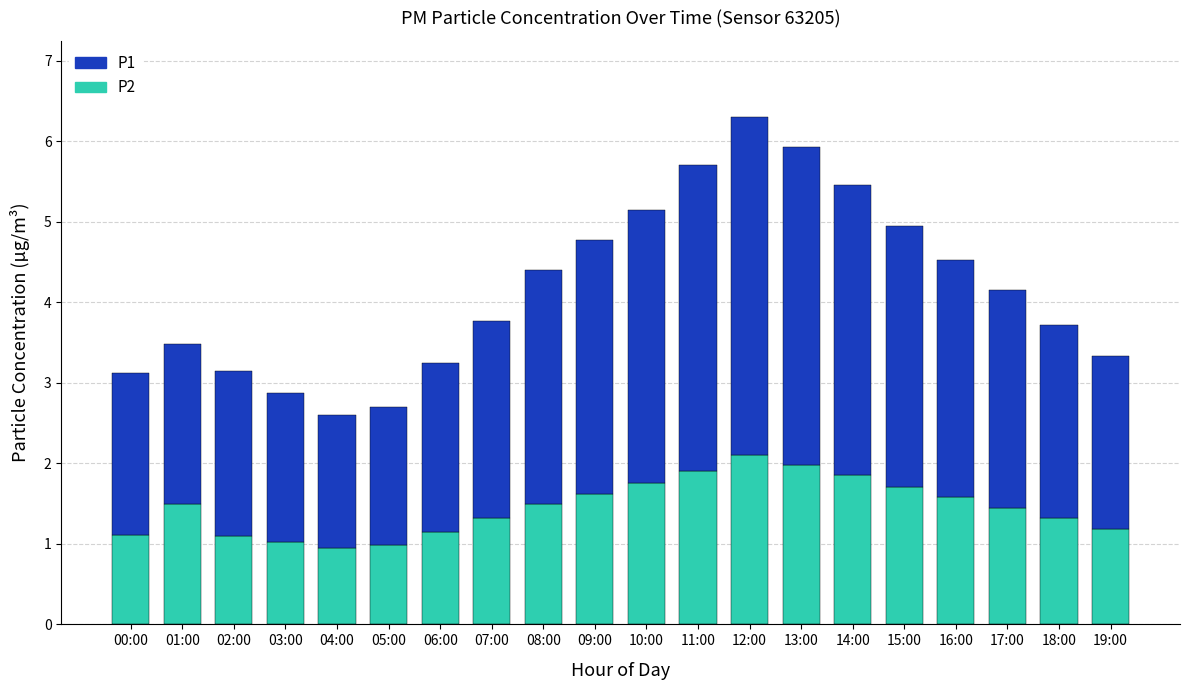

Where does the P2 series first go above 1?

00:00